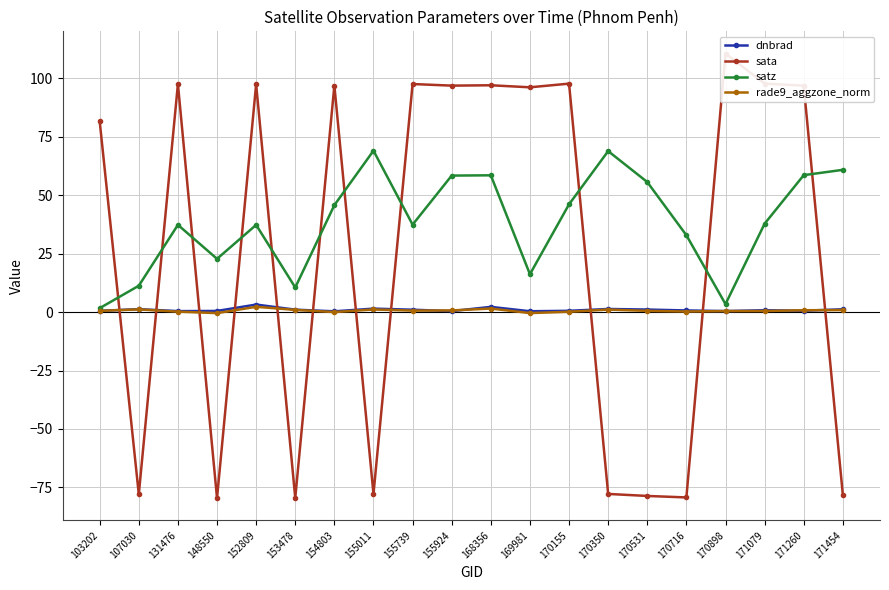

Which label corresponds to the largest value in the chart?

170898